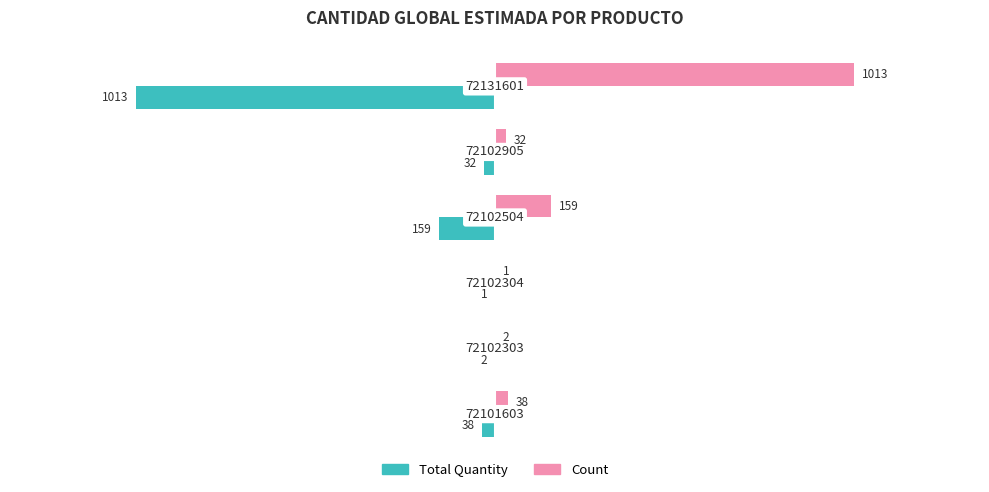

What is the highest value of the Count series?

1013